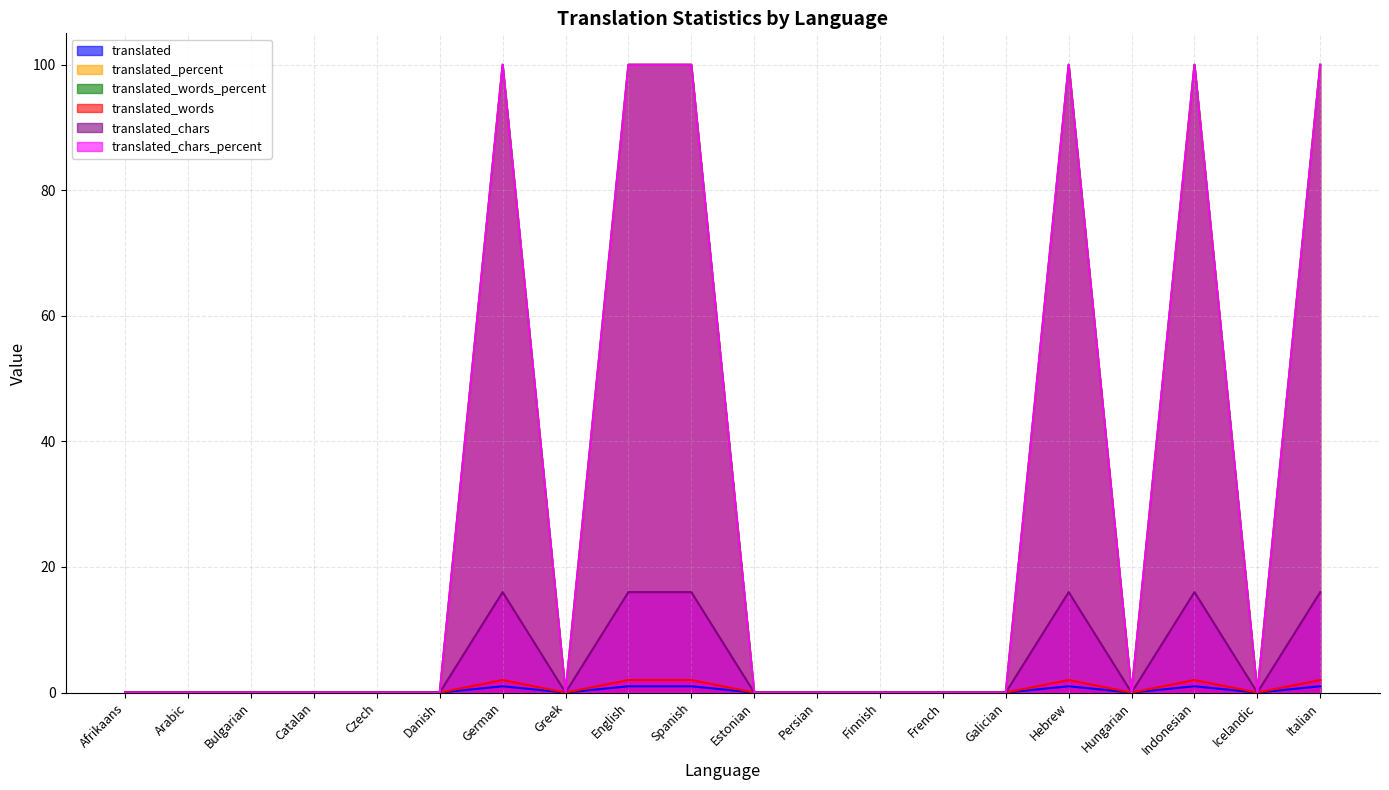

Where is the first local minimum for translated_chars?

Greek